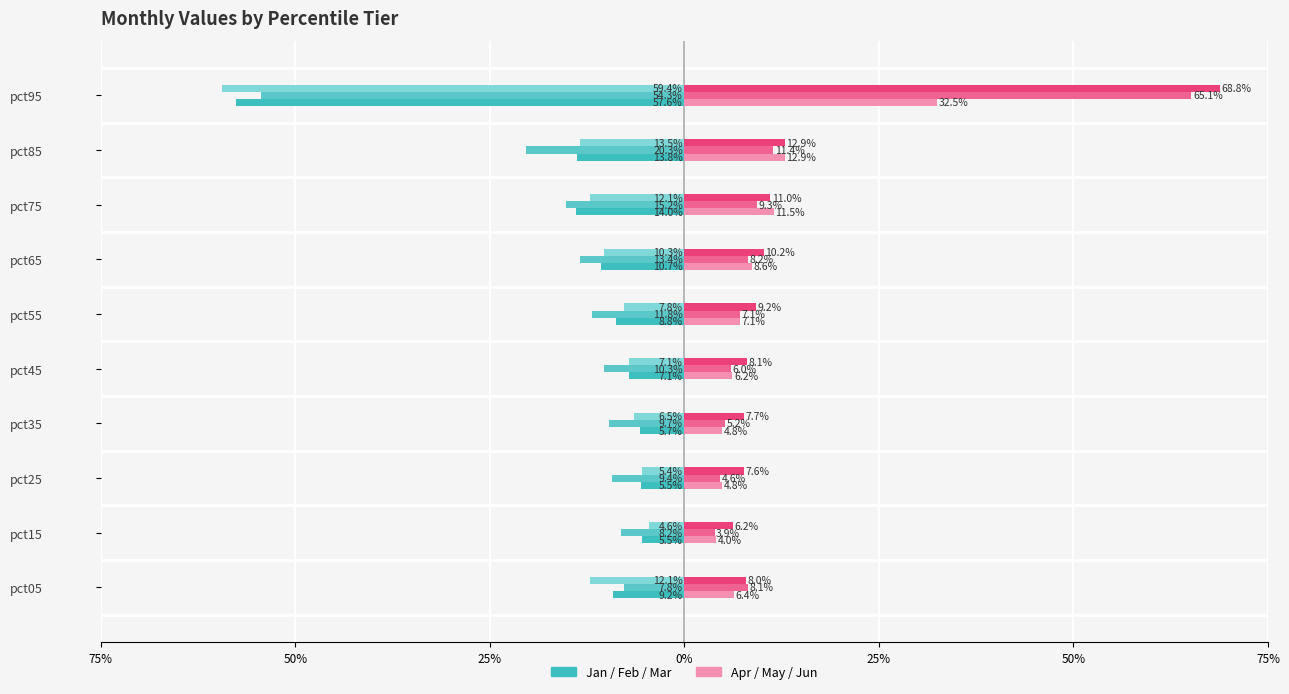

What is the smallest value displayed?

-0.6